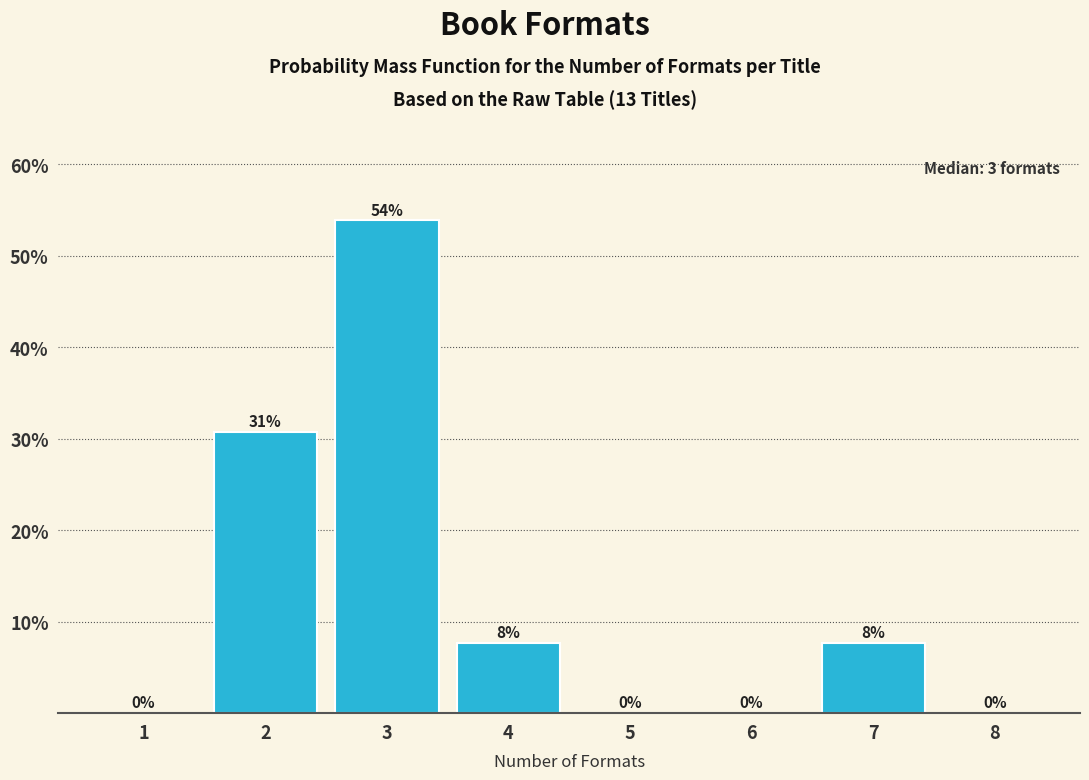

What is the maximum value shown in the chart?

53.8